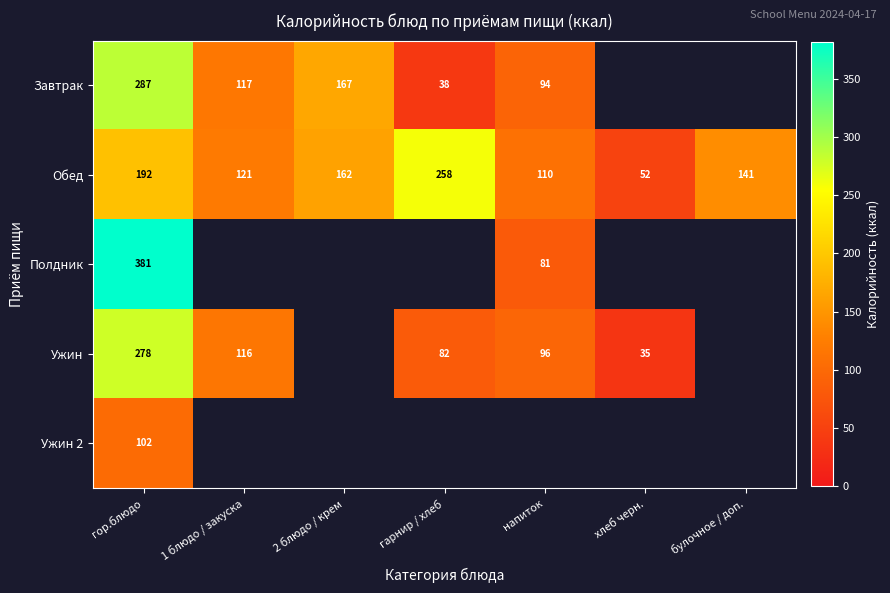

True or false: Ужин has a value of 35 at хлеб черн..

True